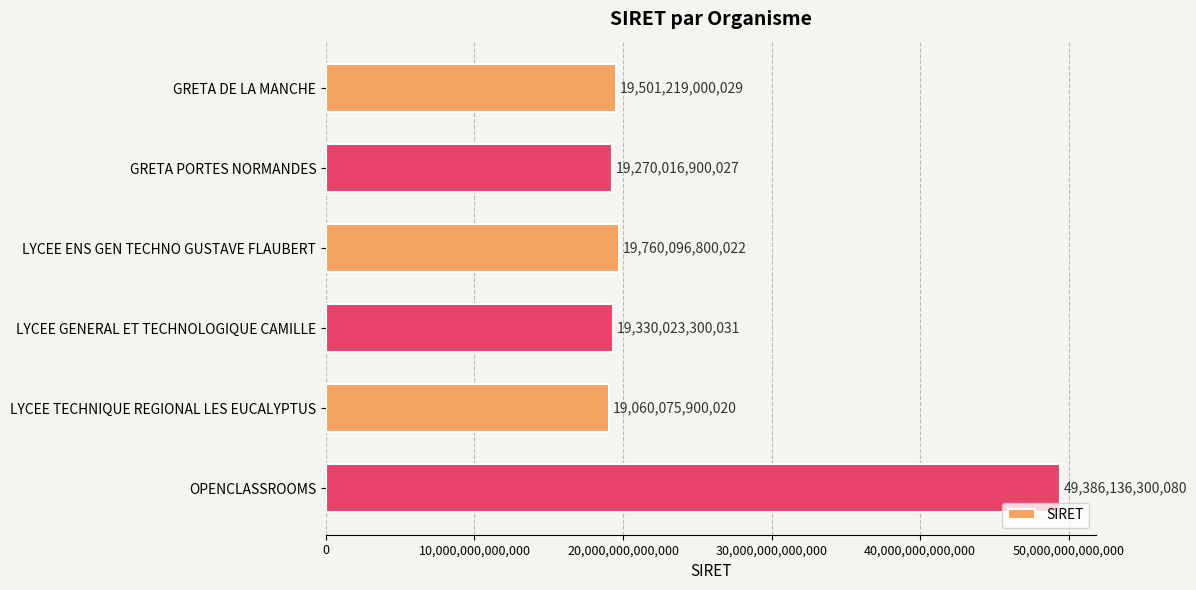

What is the label of the 6th bar from the bottom?

GRETA DE LA MANCHE